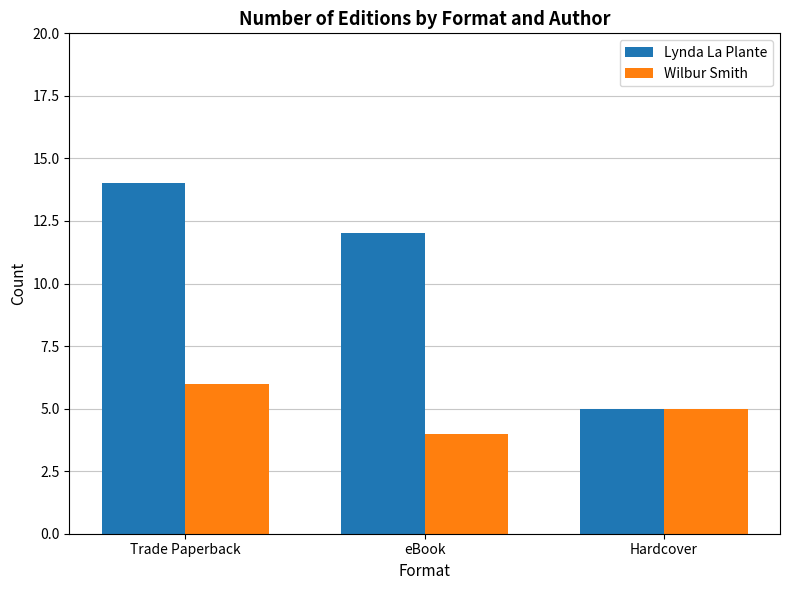

The value of Wilbur Smith at eBook is 2. True or false?

False